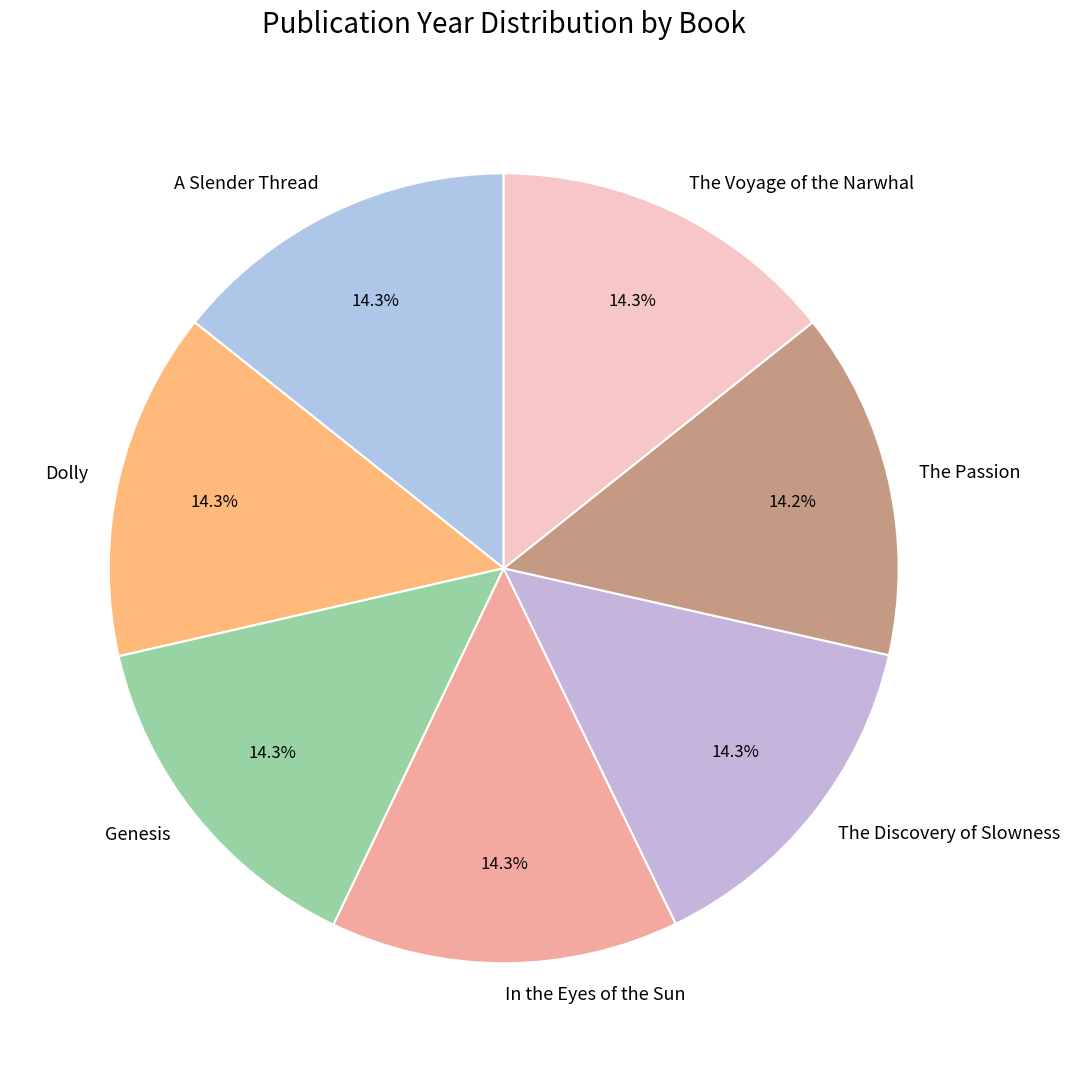

What is the ratio of the value at The Discovery of Slowness to the value at The Passion?

1.0